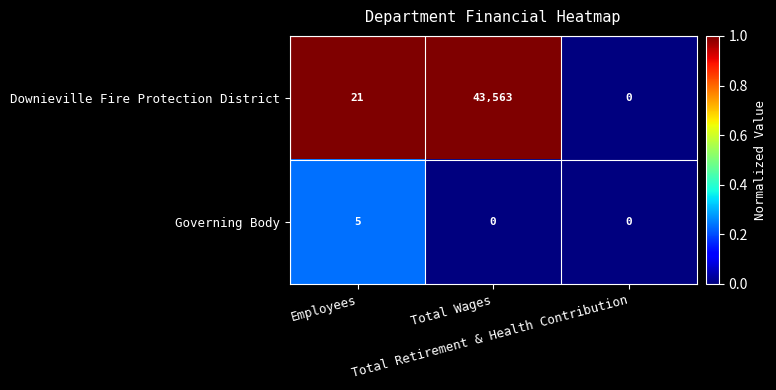

Which series has the widest spread of values?

Downieville Fire Protection District